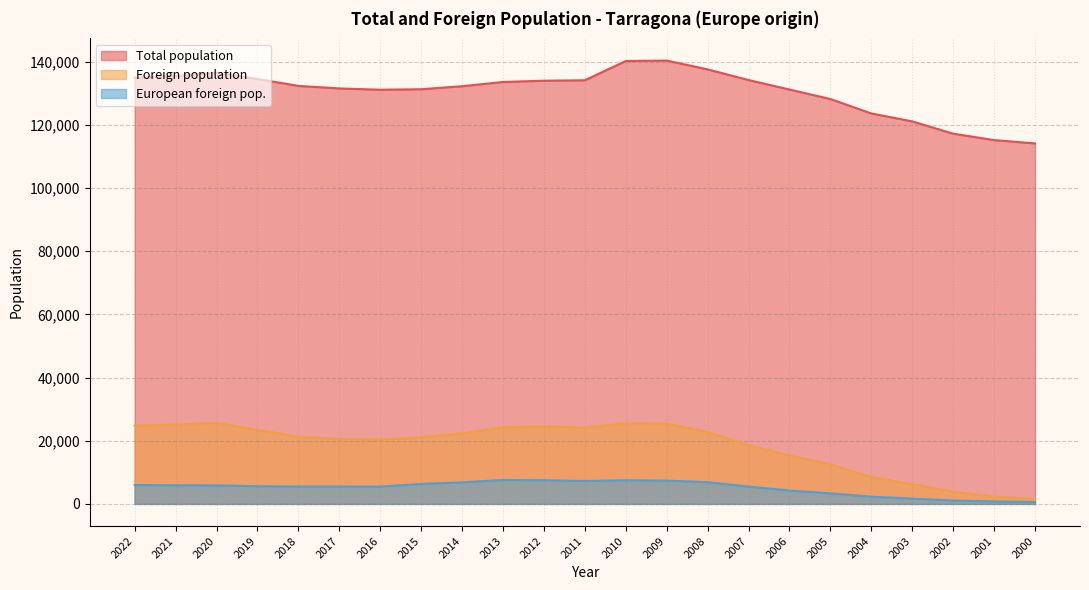

What are all the series names shown in the legend?

Total population, Foreign population, European foreign pop.